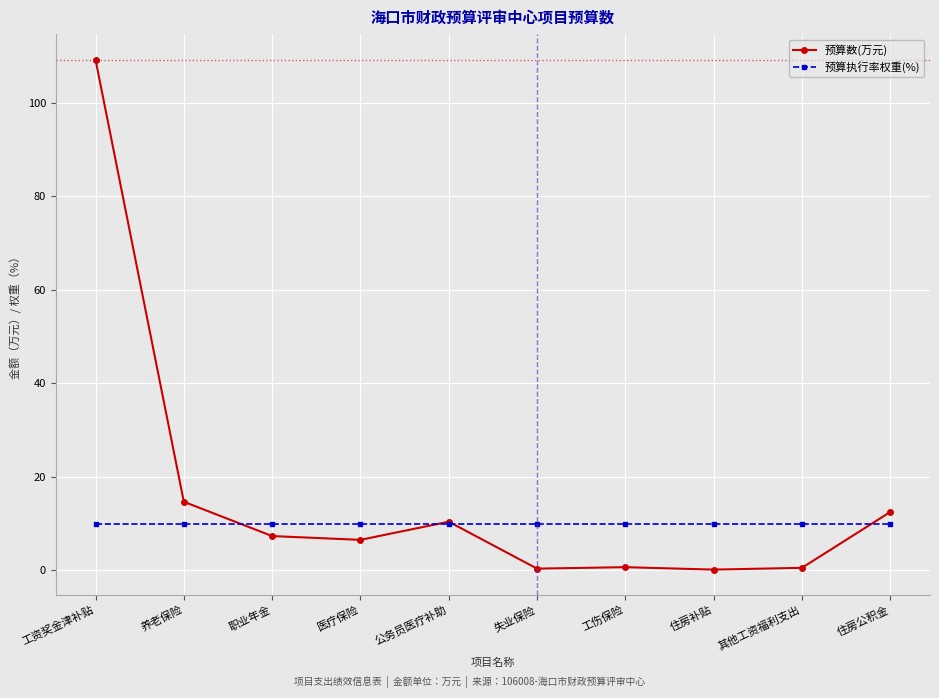

What is the difference between the maximum and minimum values in the 预算数(万元) series?

109.0